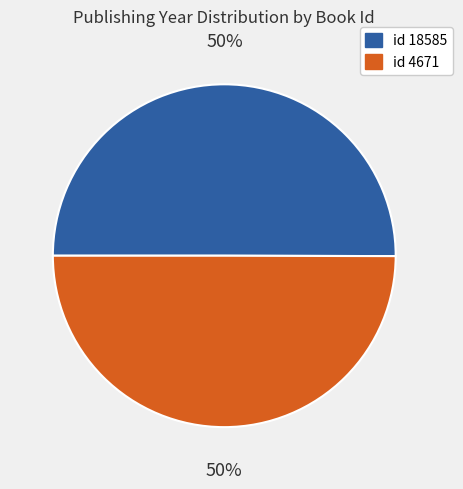

How many segments does this pie chart have?

2